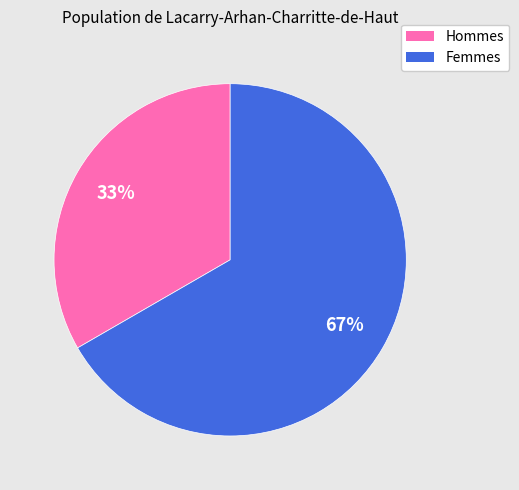

To the nearest percent, what is the average slice percentage?

50%